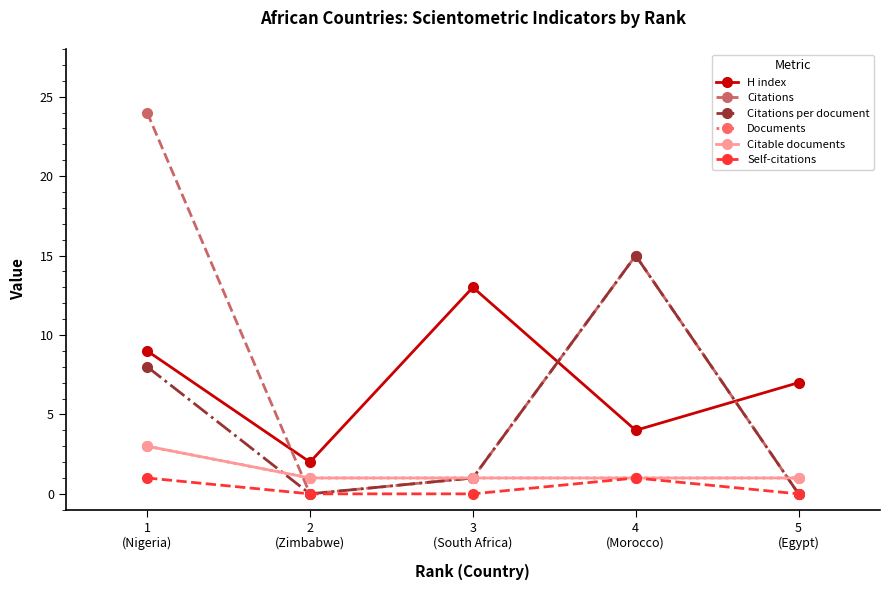

What are all the series names shown in the legend?

H index, Citations, Citations per document, Documents, Citable documents, Self-citations